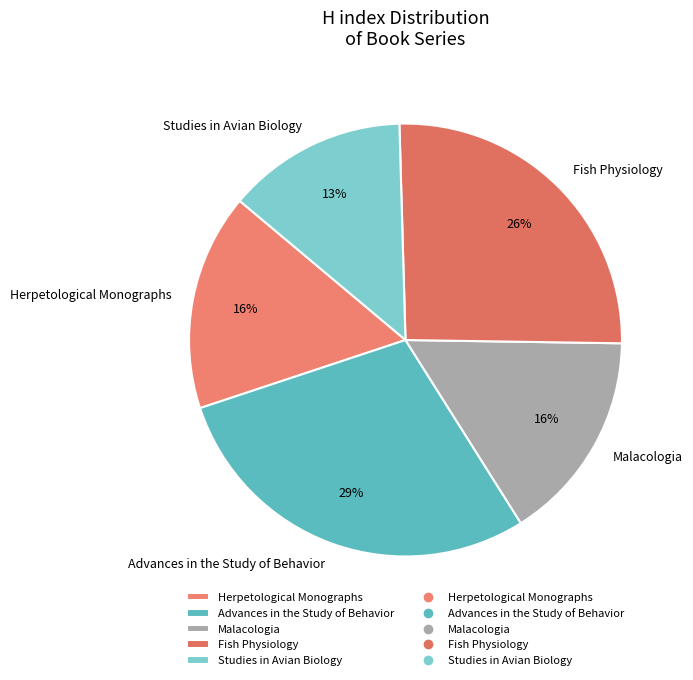

How many slices are in this pie chart?

5